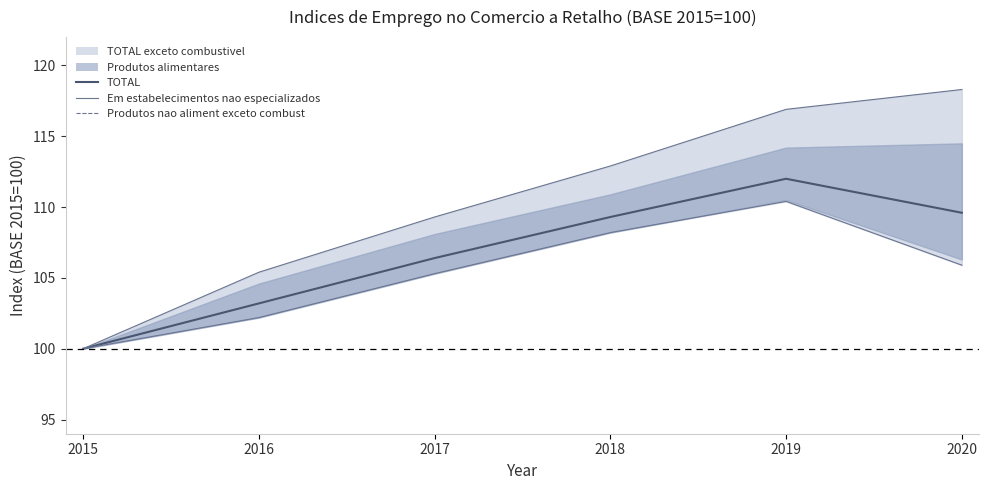

Reading right to left, transcribe all the data shown in this chart.

TOTAL: 109.6	112.0	109.3	106.4	103.2	100.0
Em estabelecimentos nao especializados: 118.3	116.9	112.9	109.3	105.4	100.0
Produtos nao aliment exceto combust: 105.9	110.4	108.2	105.3	102.2	100.0